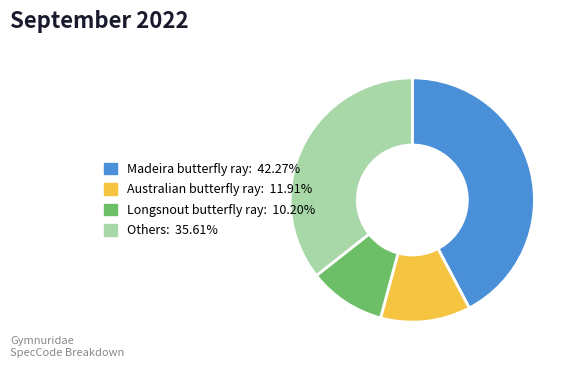

How many slices are in this pie chart?

4